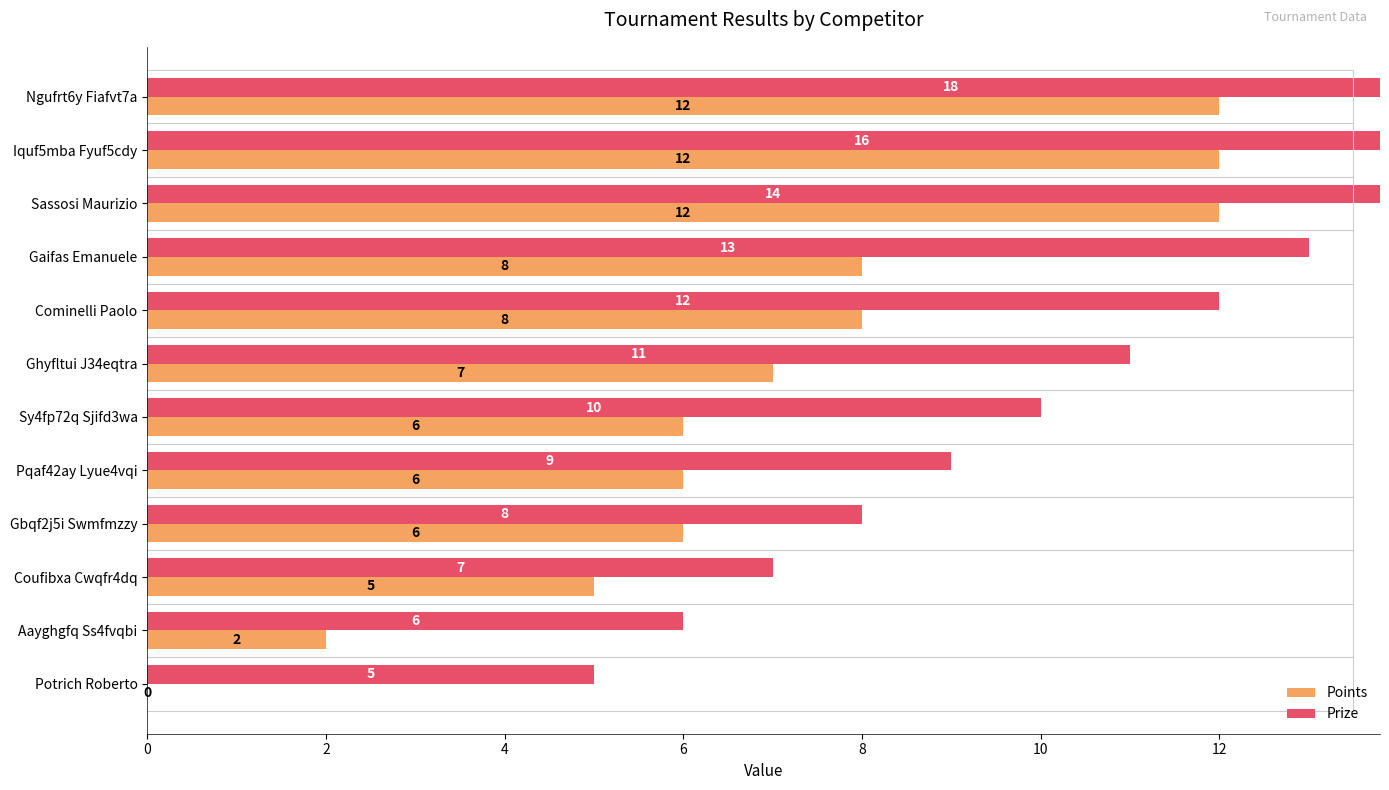

What is the spread (max minus min) of values at Iquf5mba Fyuf5cdy?

4